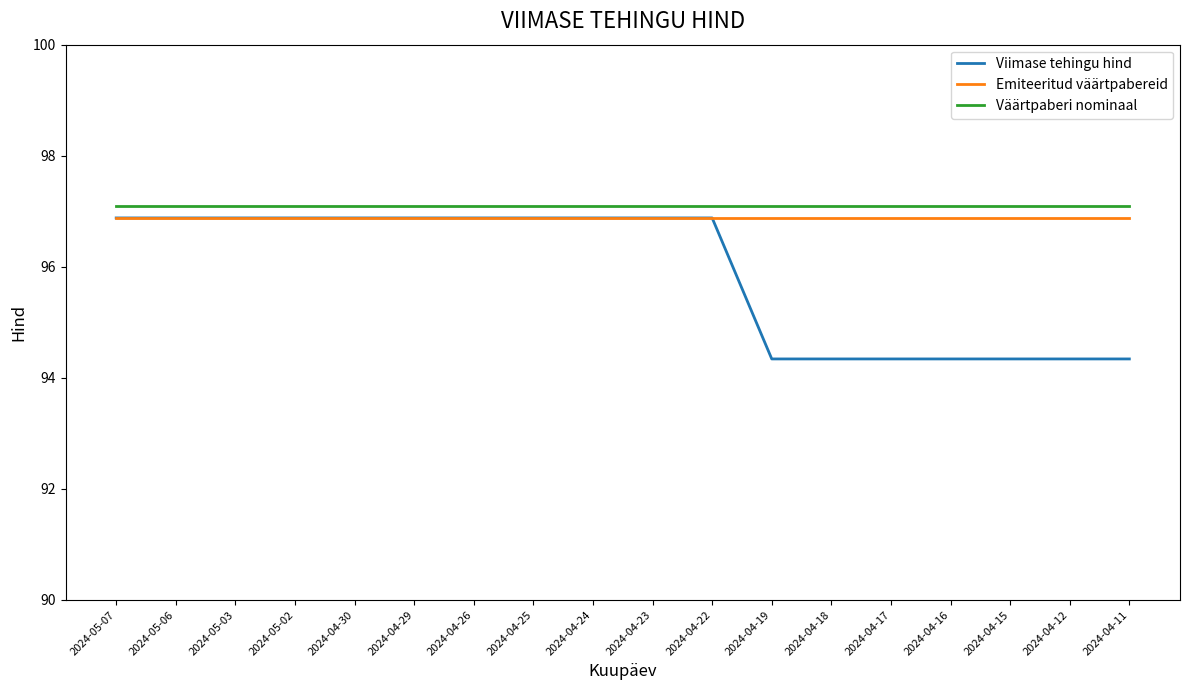

What position from the right is 2024-05-06?

17